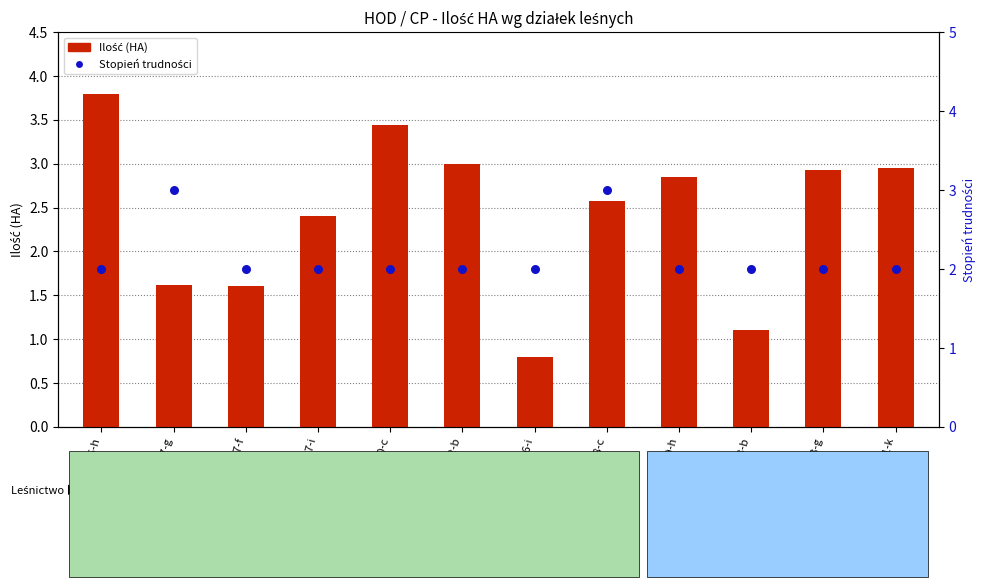

Which series has the largest Y range (max minus min)?

Ilość (HA)